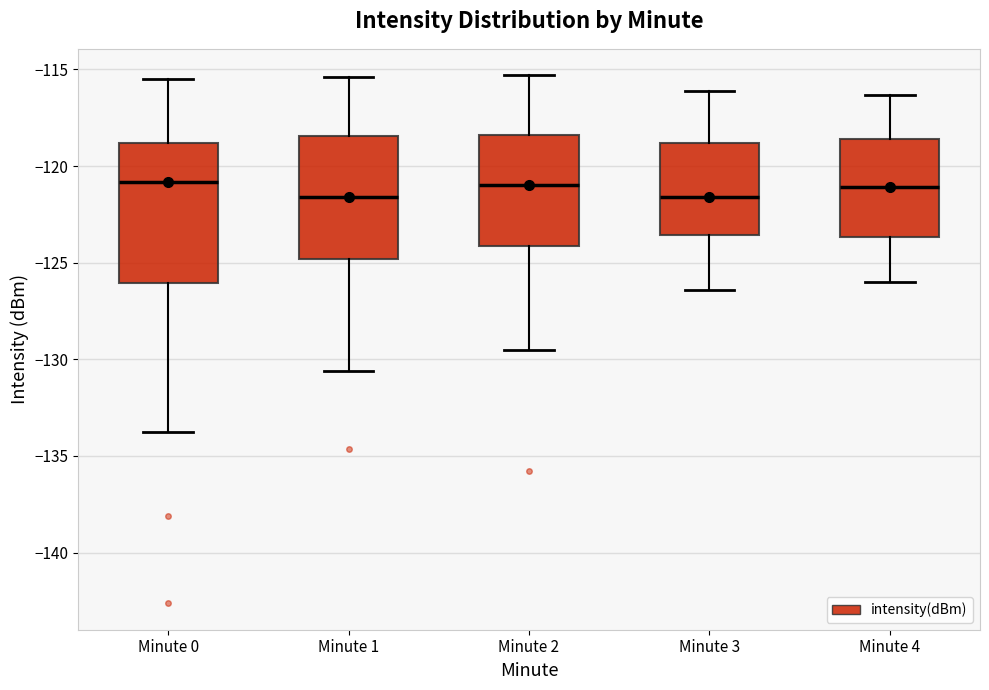

Where does the upper whisker of the box for Minute 4 end on the y-axis? The values are not printed on the chart, so give them approximately, as read against the axis.

-116.5